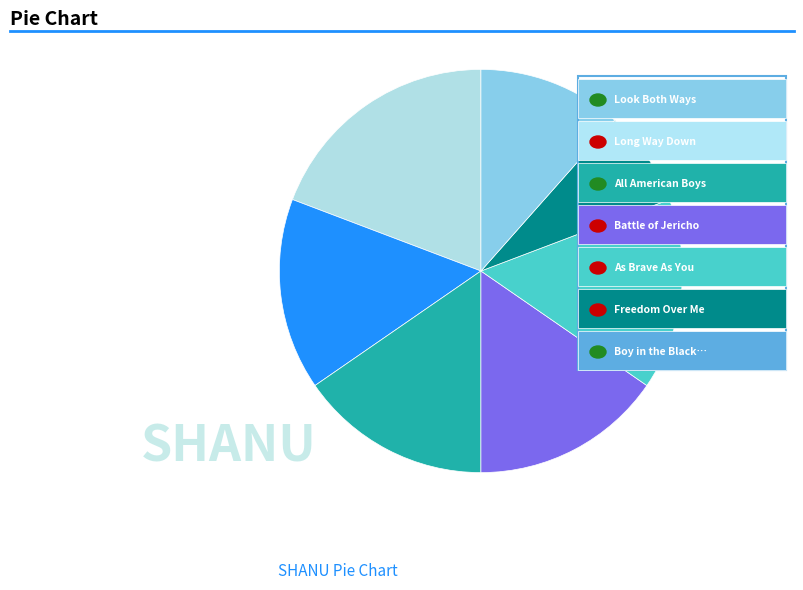

Does any single category account for the majority?

No